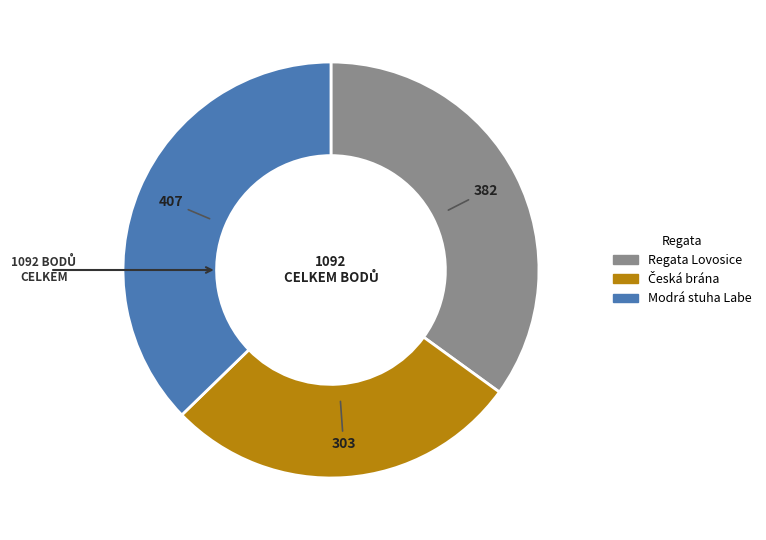

Does Regata Lovosice account for over 50% of the chart?

No